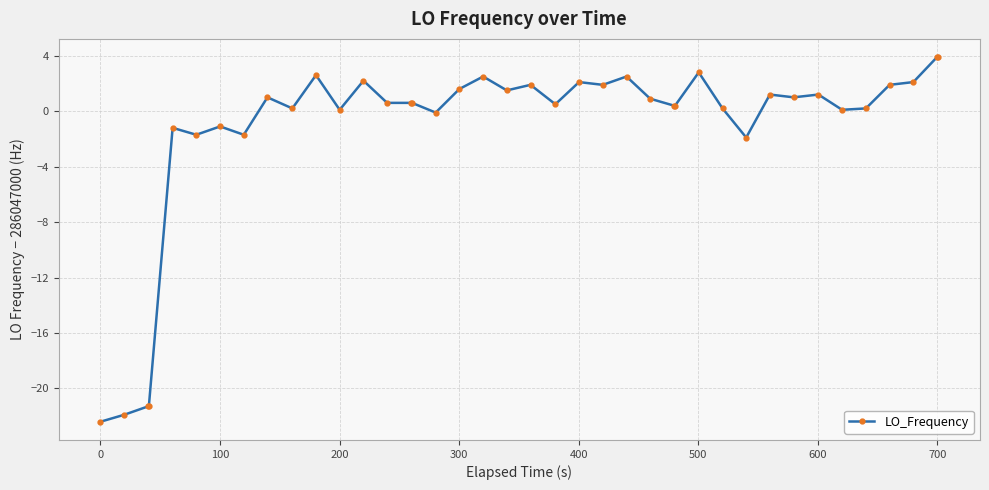

What is the difference between the second highest and minimum values?

26.3